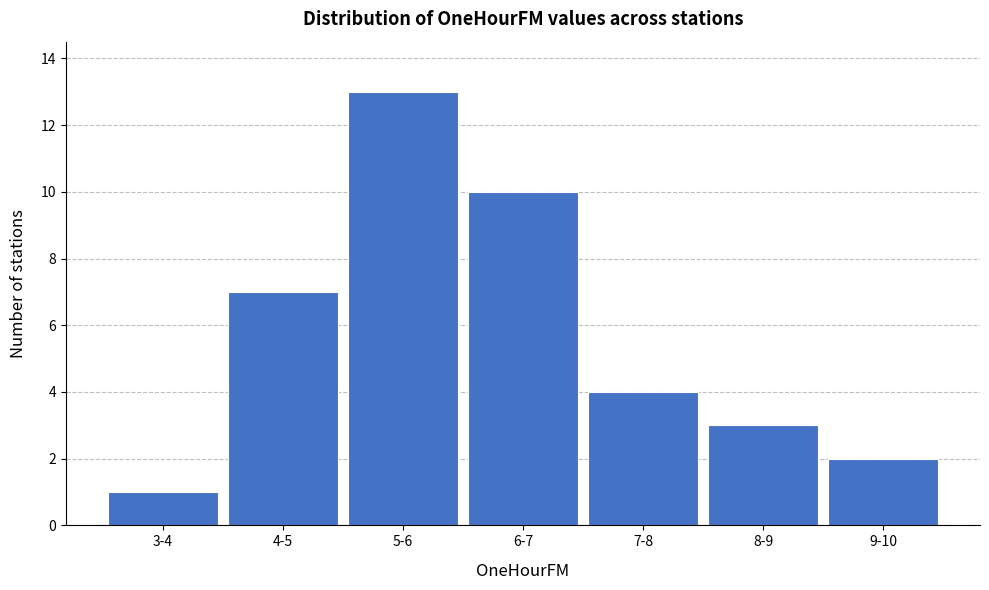

Reading left to right, what are all the values shown in this chart?

3-4=1	4-5=7	5-6=13	6-7=10	7-8=4	8-9=3	9-10=2